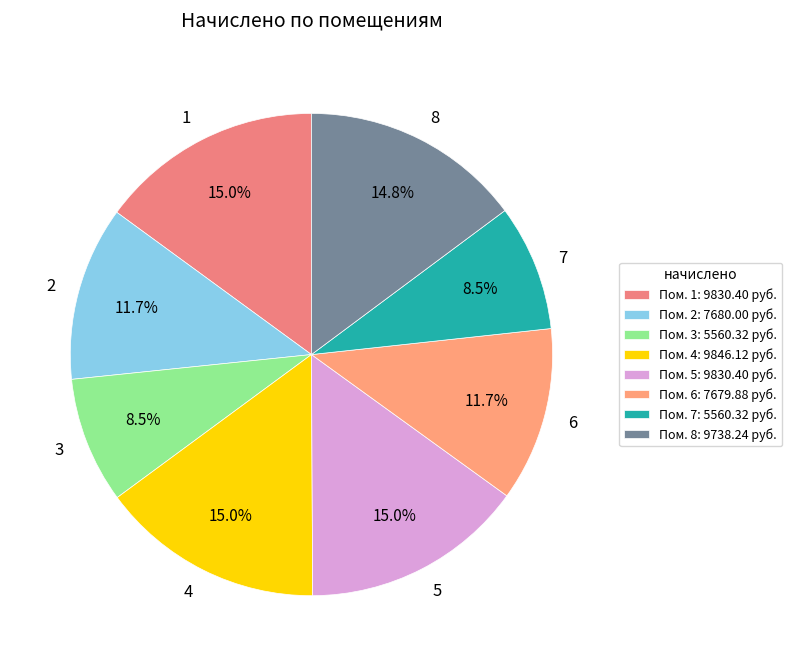

Between 2 and 1, which is larger?

1